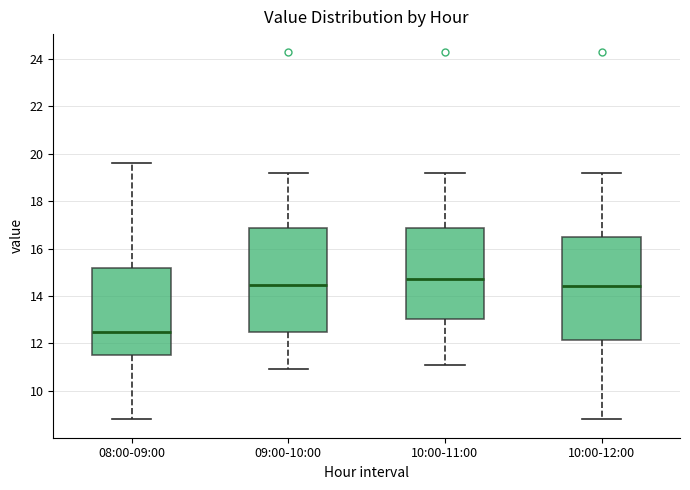

Which box's median line is the lowest?

08:00-09:00